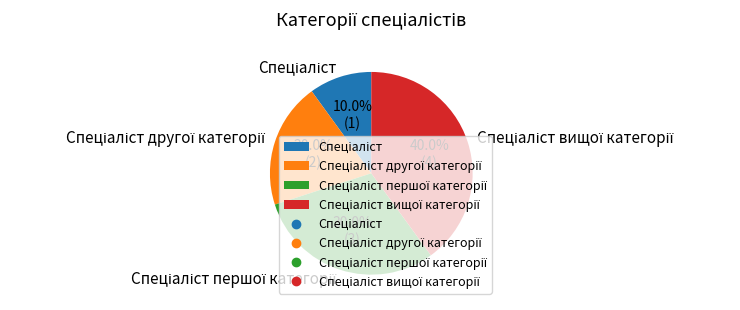

Does any single category account for the majority?

No